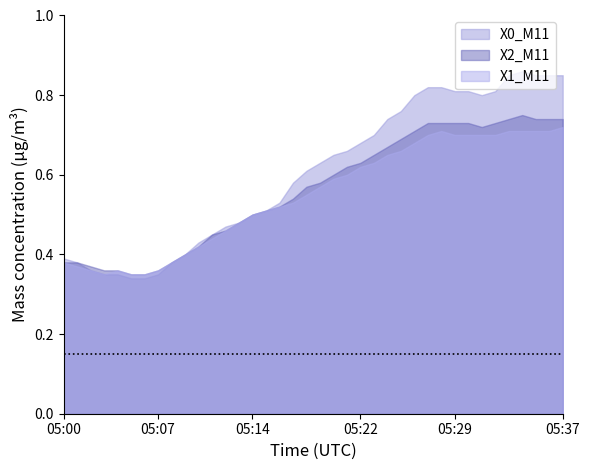

The X1_M11 series shows 0.7 at 05:35. True or false?

True